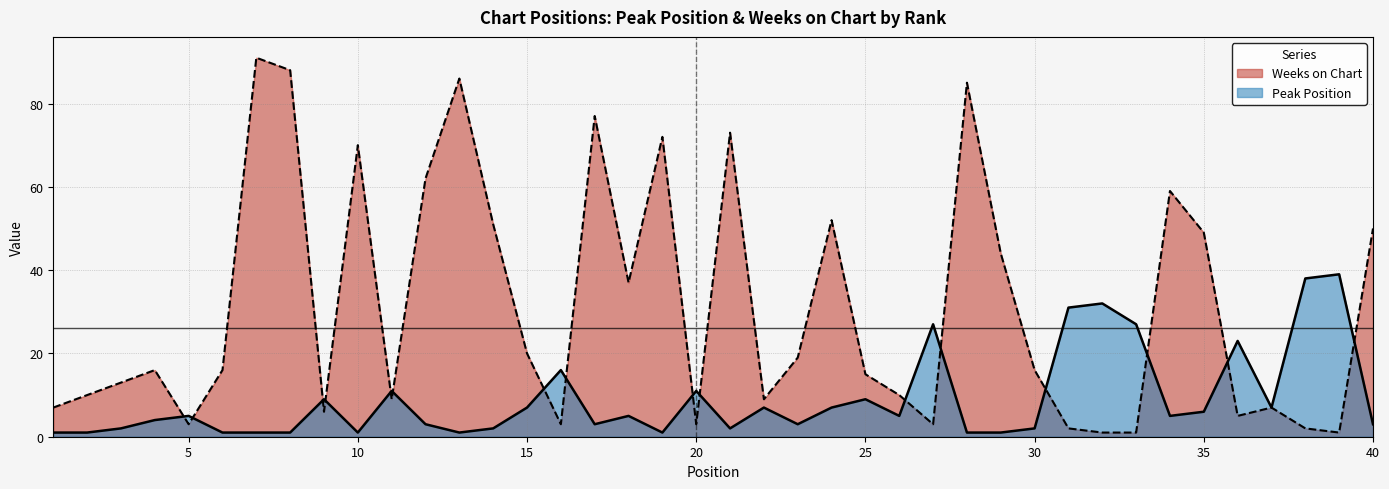

What is the difference between the Weeks on Chart values at 27 and 11?

6